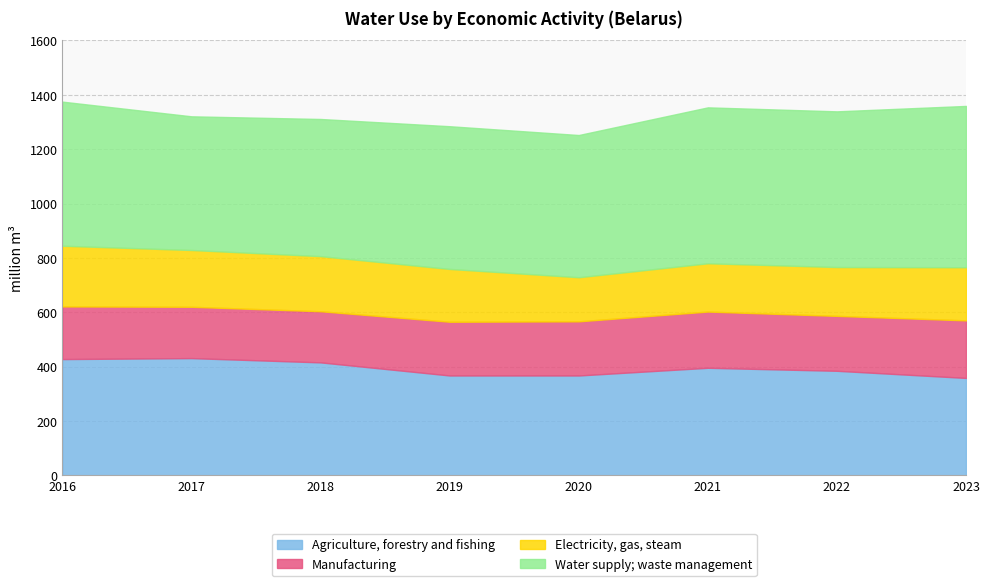

What is the approximate value of Agriculture, forestry and fishing at 2023?

358.3